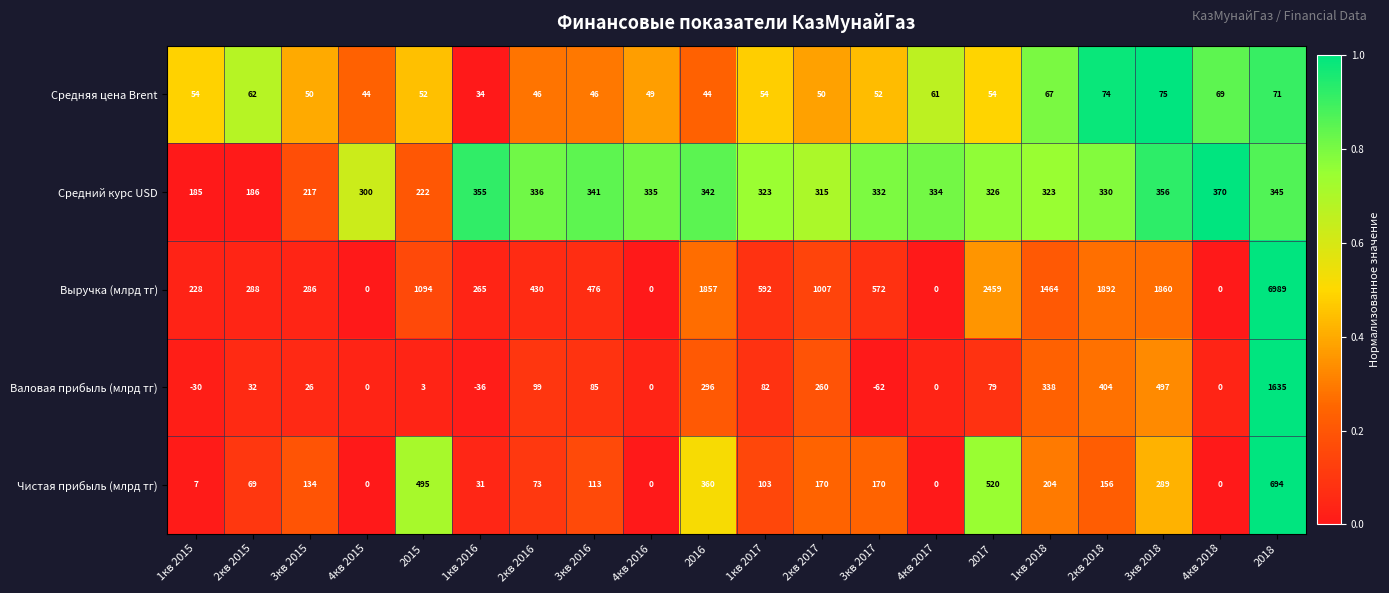

True or false: Выручка (млрд тг) has a value of 2459 at 2017.

True